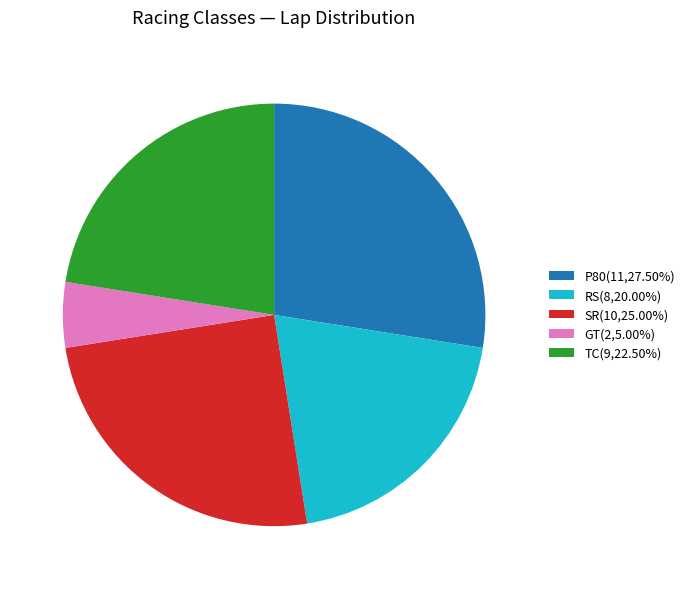

Does RS represent more than half of the total?

No